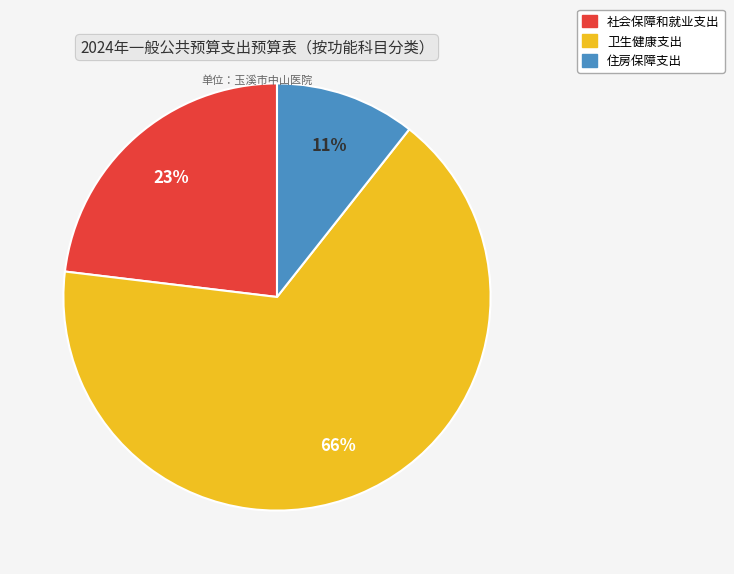

How many segments does this pie chart have?

3